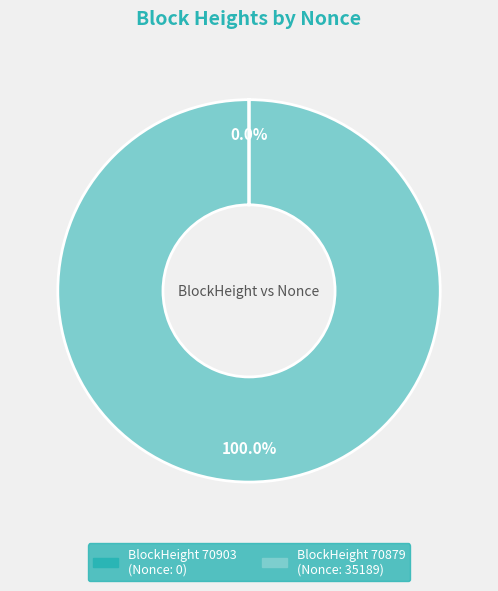

Is there a majority slice in this chart?

Yes